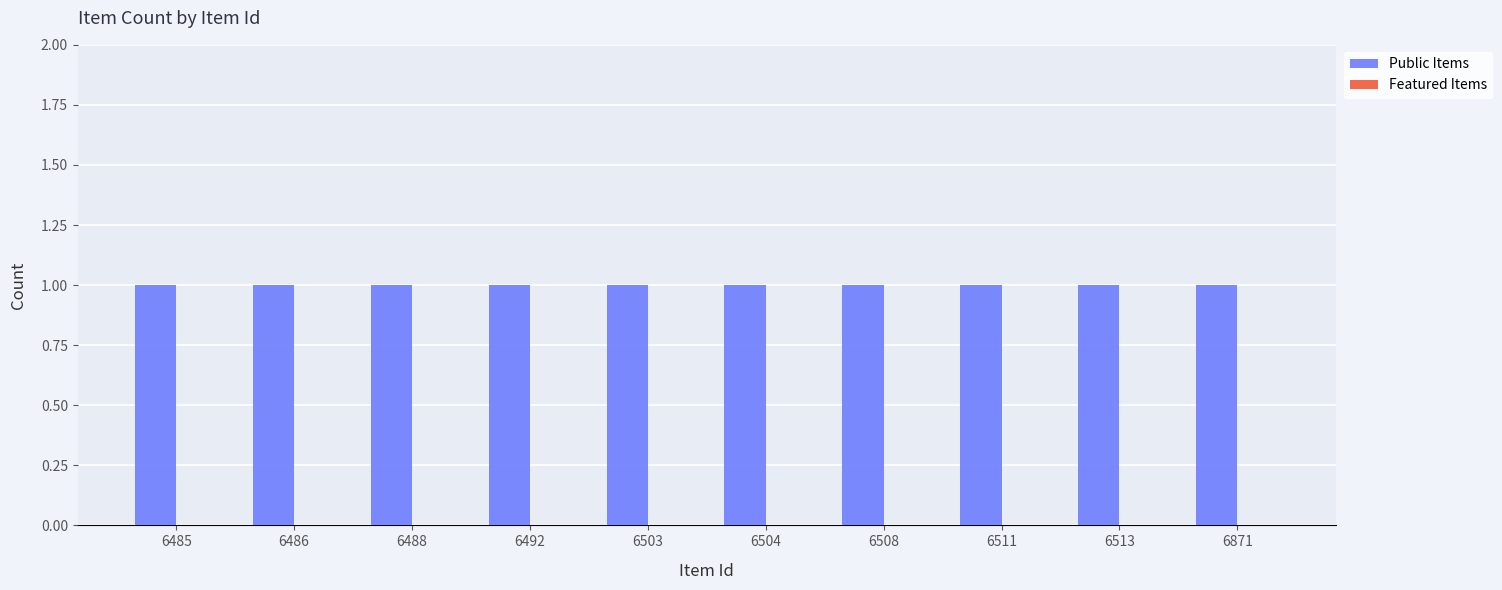

Which series has the widest spread of values?

Public Items